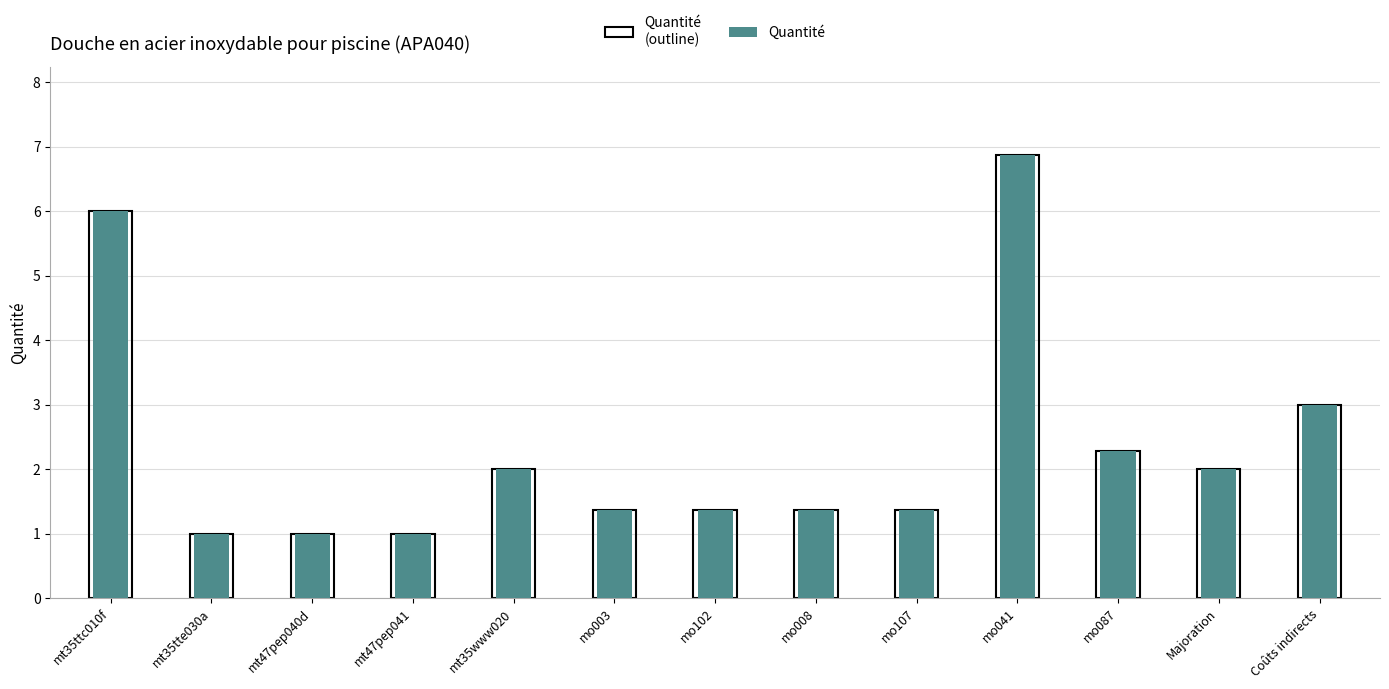

What value does the Quantité series have at mt35tte030a?

1.0